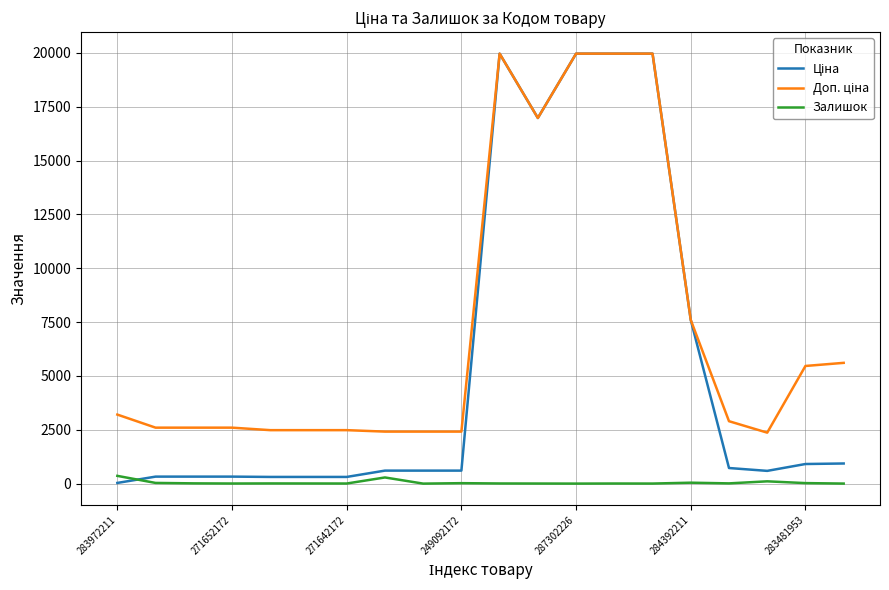

What is the greatest value displayed?

19964.2